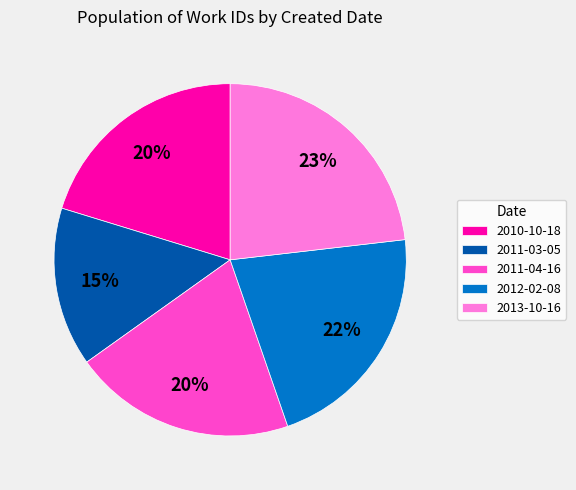

Between 2011-04-16 and 2013-10-16, which is larger?

2013-10-16